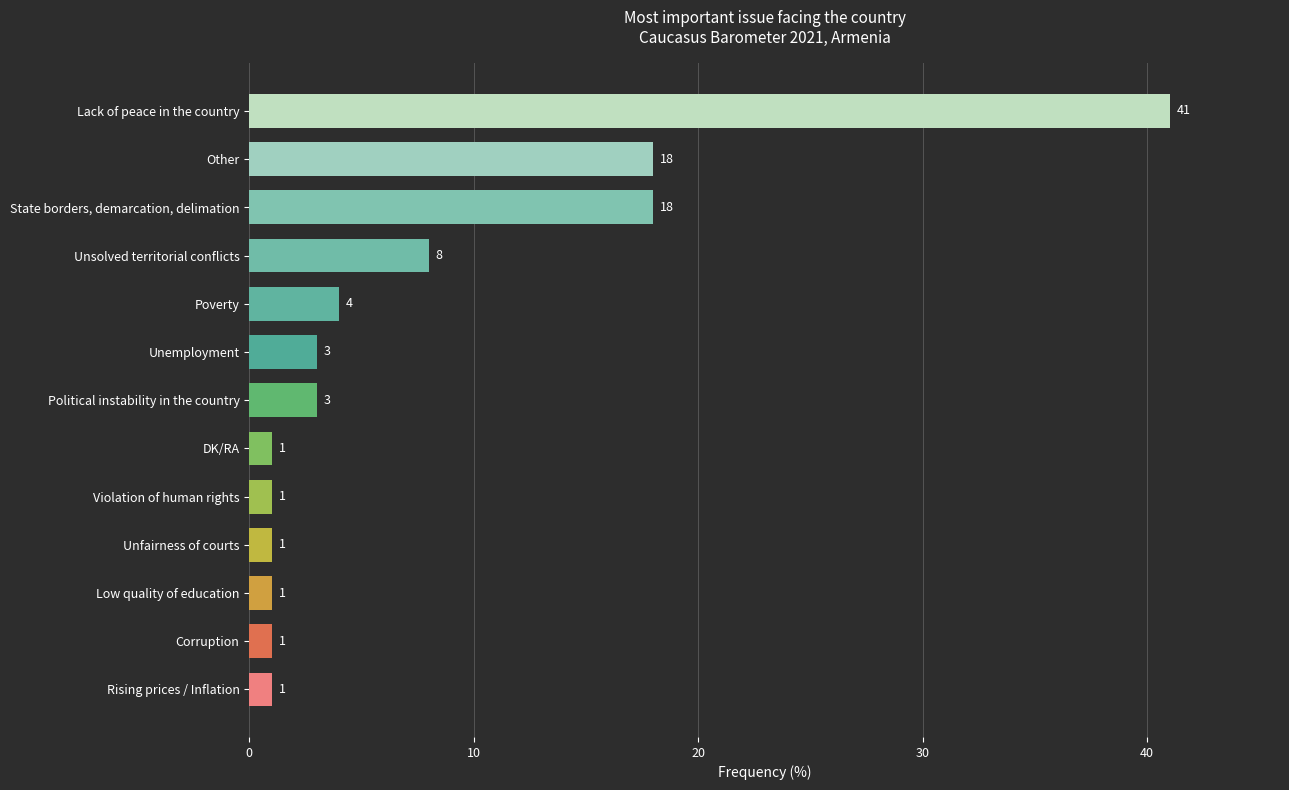

The value at Poverty is 4. True or false?

True